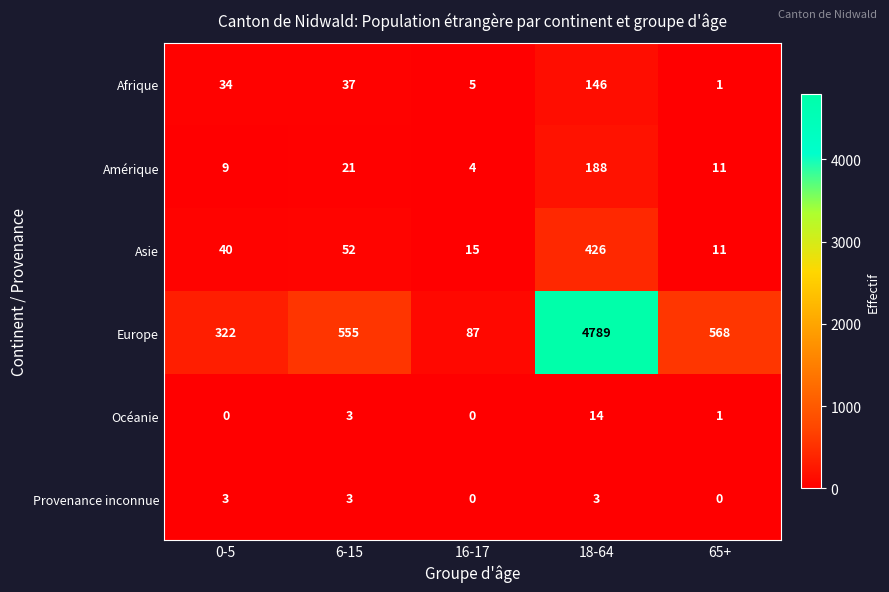

Reading left to right, what are all the values shown in this chart?

Afrique: 34	37	5	146	1
Amérique: 9	21	4	188	11
Asie: 40	52	15	426	11
Europe: 322	555	87	4789	568
Océanie: 0	3	0	14	1
Provenance inconnue: 3	3	0	3	0